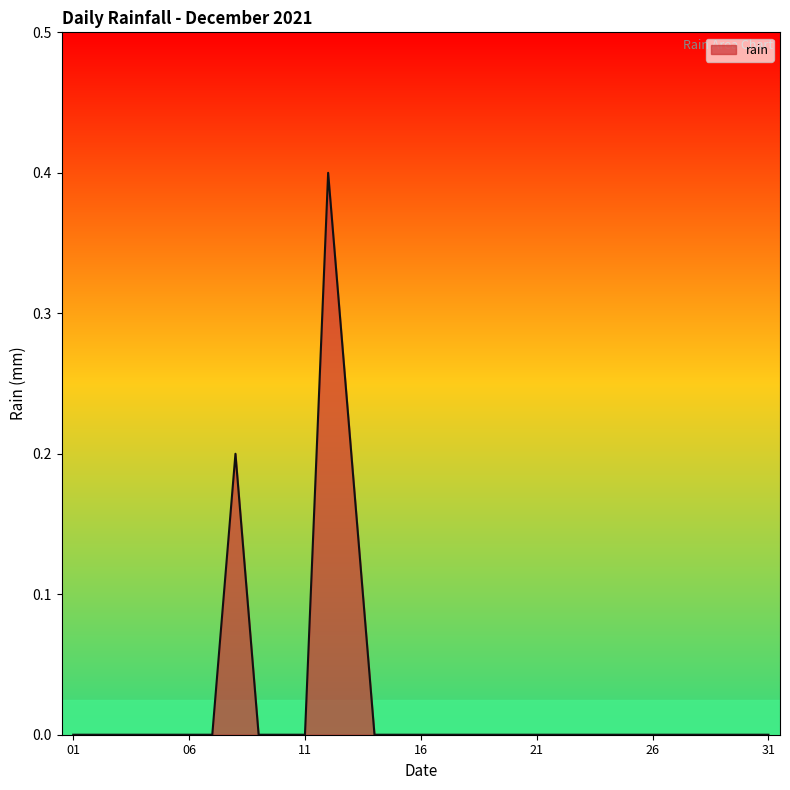

What is the difference between the maximum and minimum values?

0.4